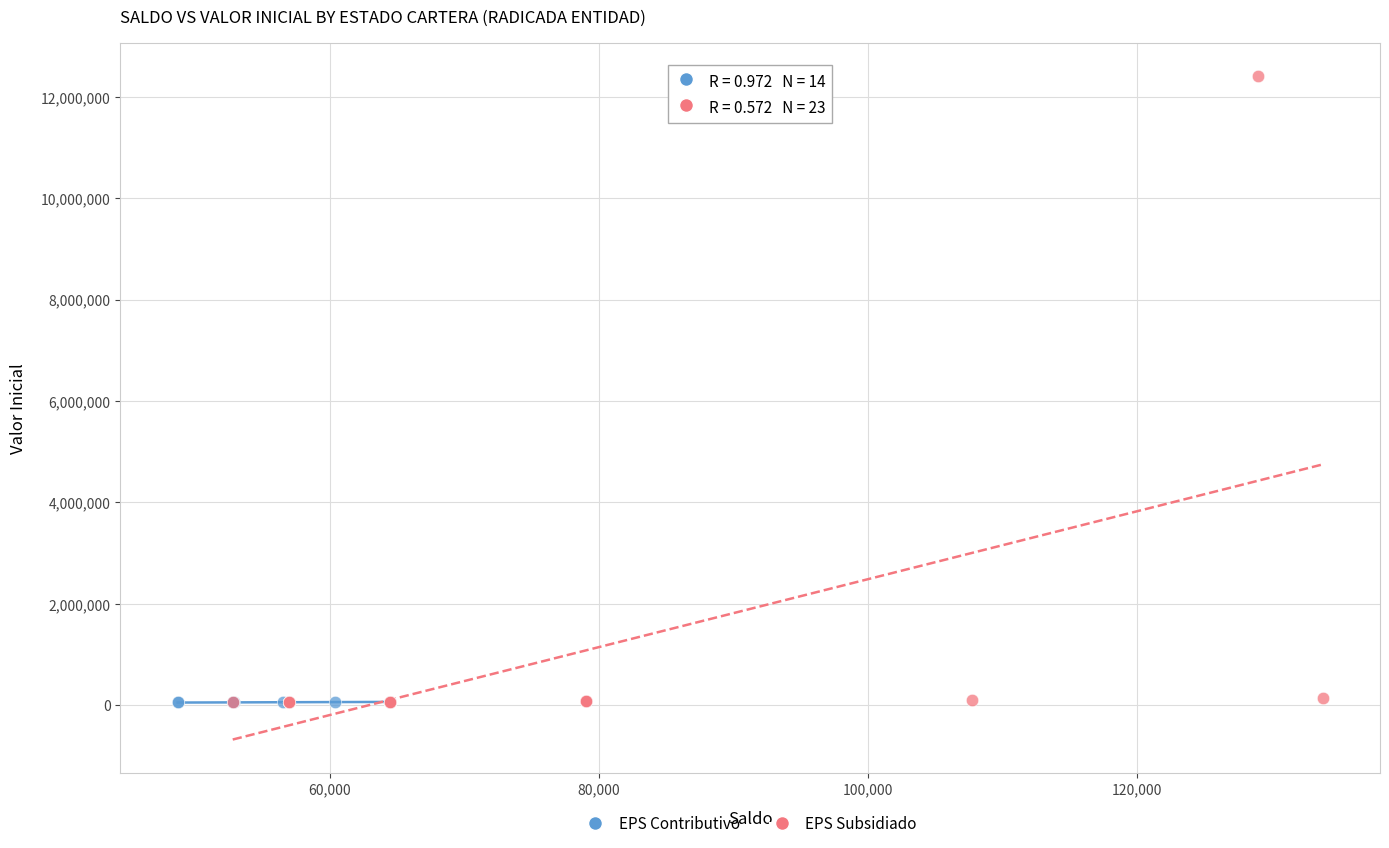

What are all the series names shown in the legend?

EPS Contributivo, EPS Subsidiado